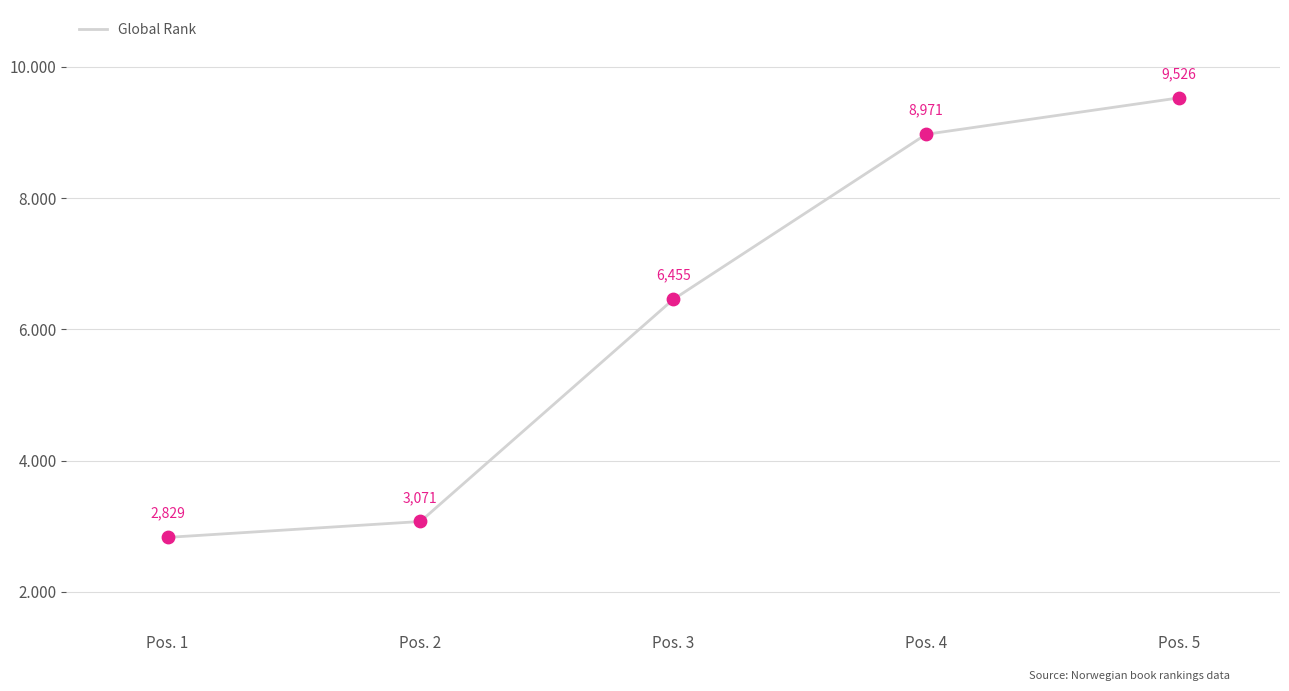

Between Pos. 4 and Pos. 2, which is larger?

Pos. 4